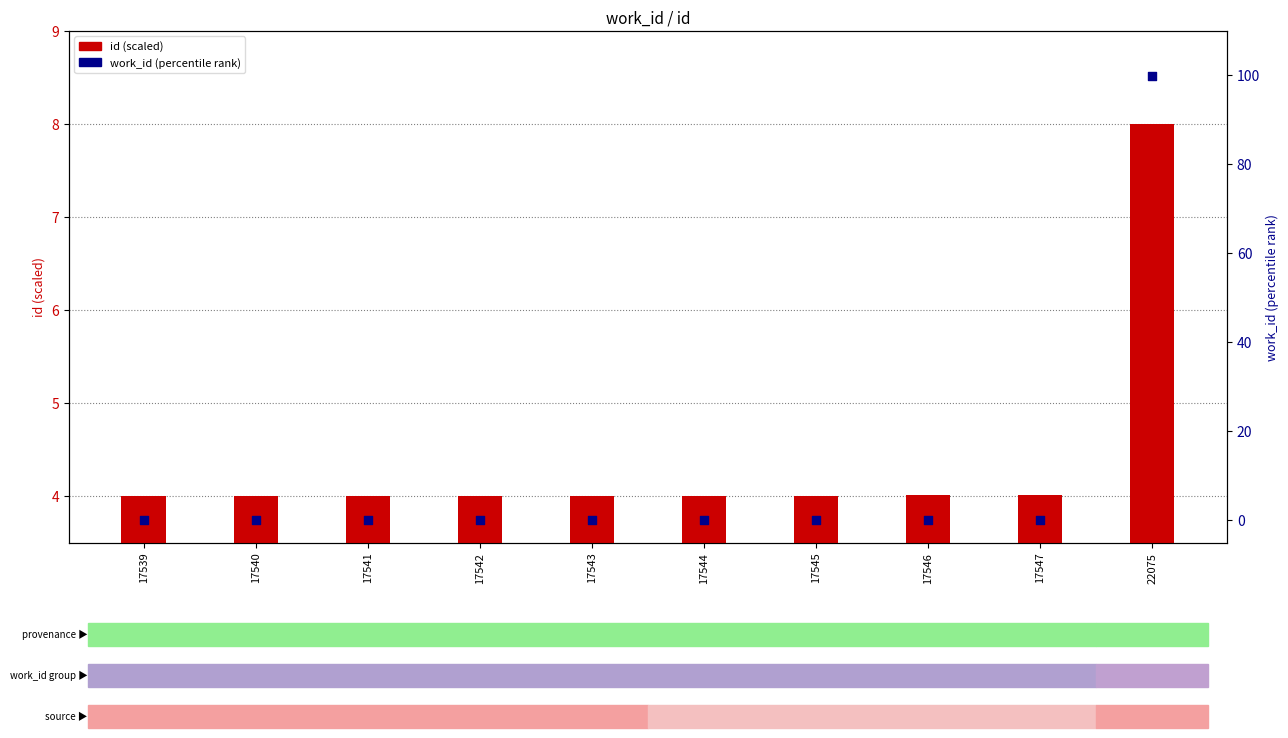

At which category is the sum across all series the highest?

22075